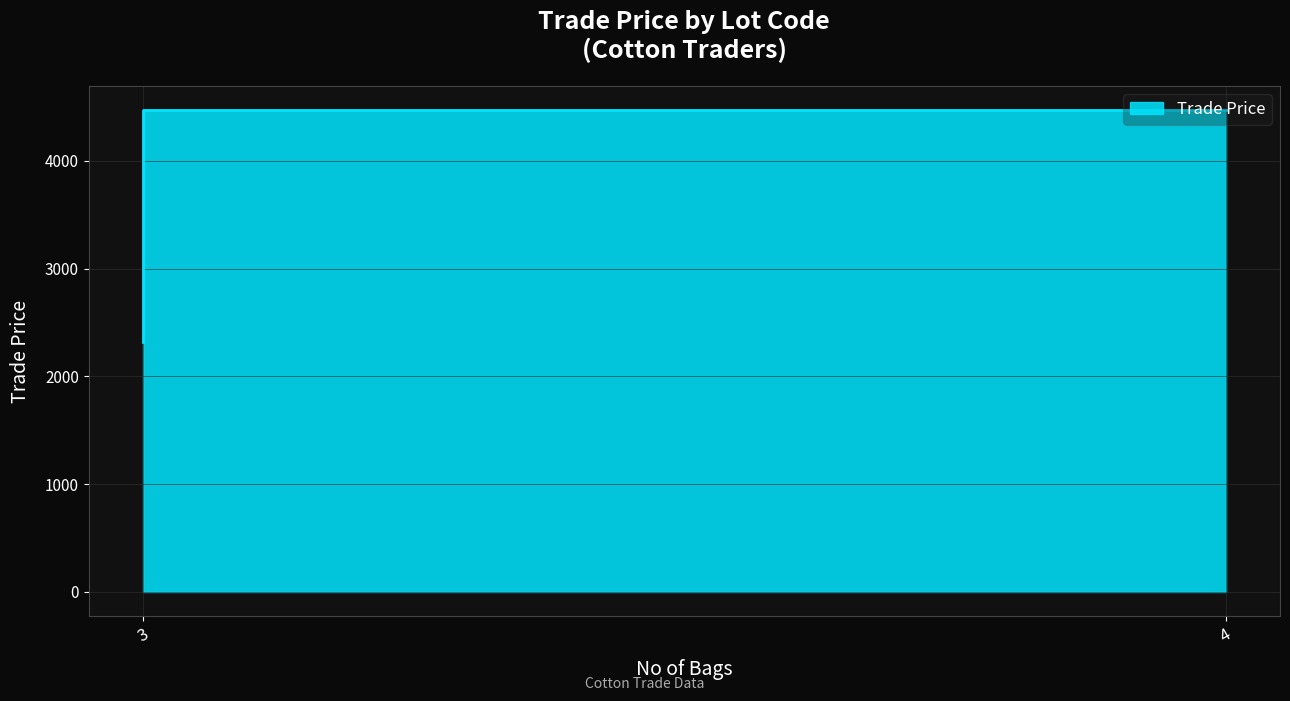

What value does the data have at C0003?

2319.9